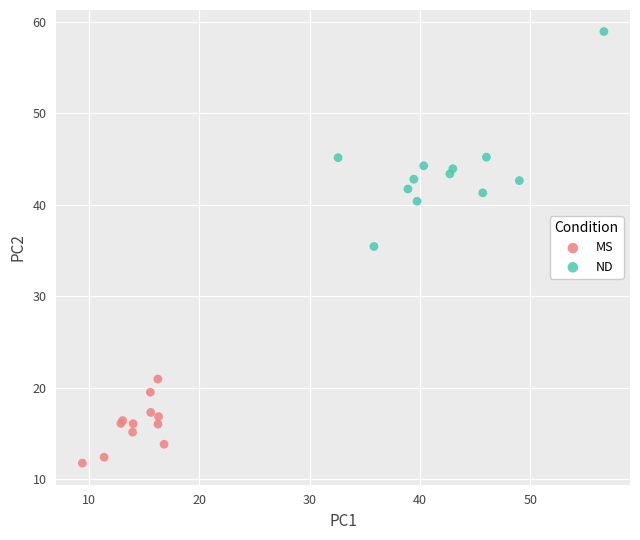

Which series has the largest Y range (max minus min)?

ND